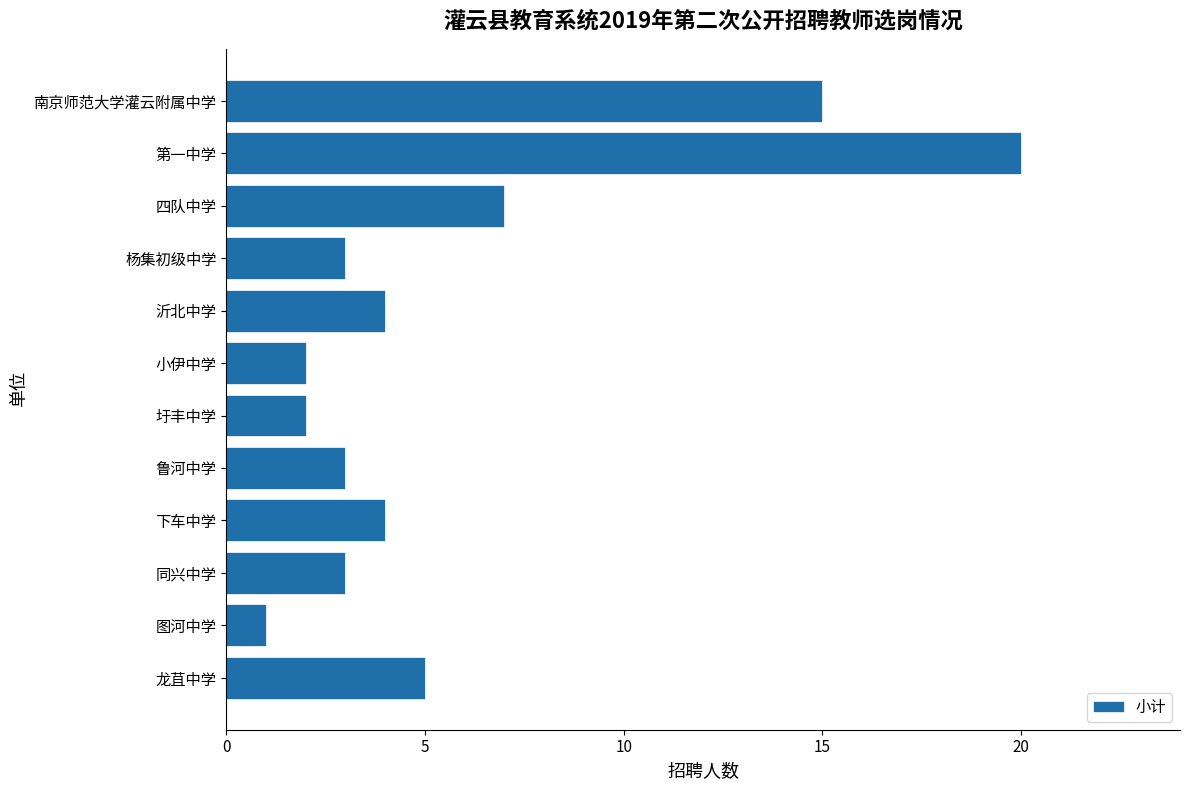

The value at 下车中学 is 4. True or false?

True